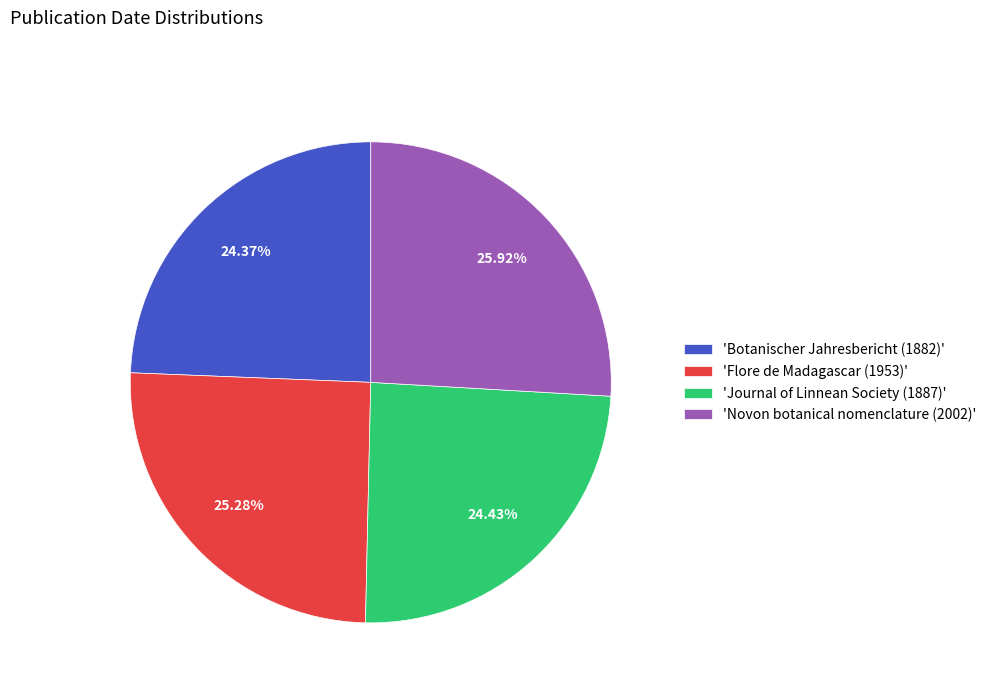

What is the ratio of the value at 'Journal of Linnean Society (1887)' to the value at 'Flore de Madagascar (1953)'?

1.0